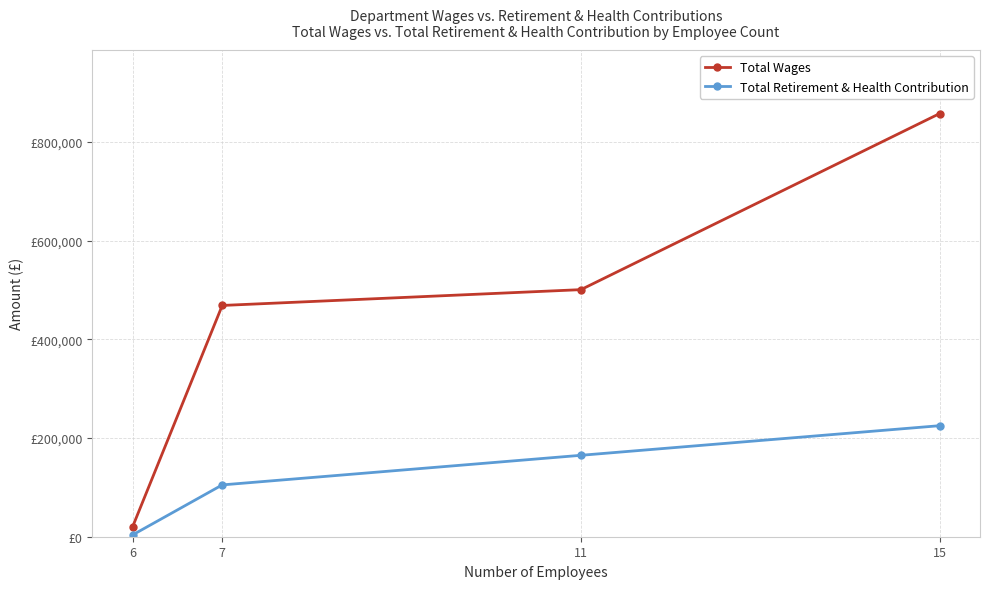

The Total Retirement & Health Contribution series shows 225000 at 15. True or false?

True